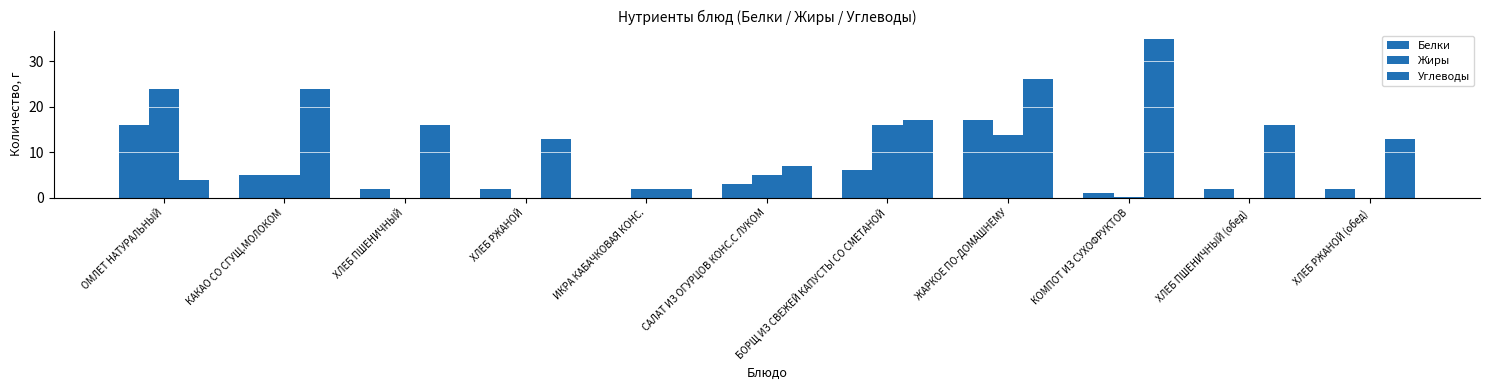

At how many categories does at least one series exceed 20?

4